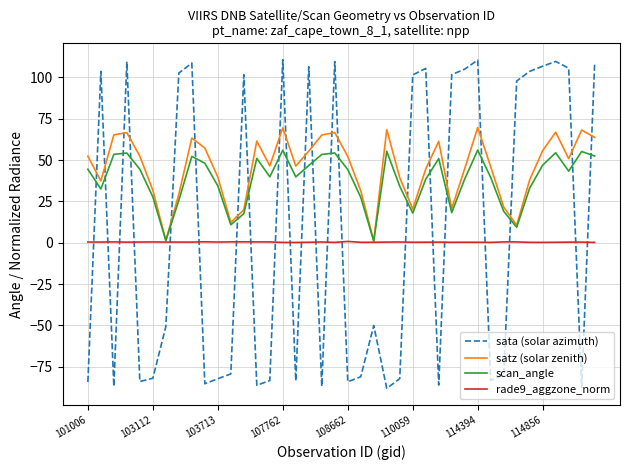

What is the minimum value shown in the chart?

-88.1